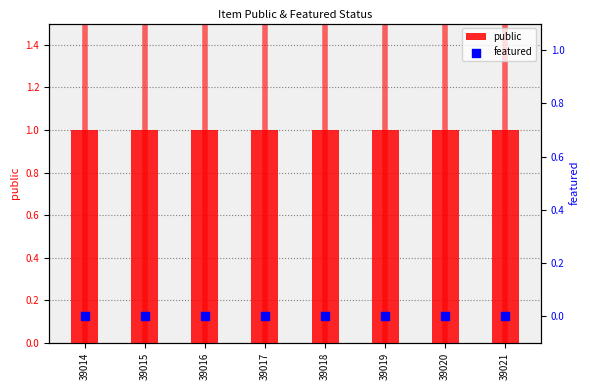

Which series has the largest Y range (max minus min)?

public